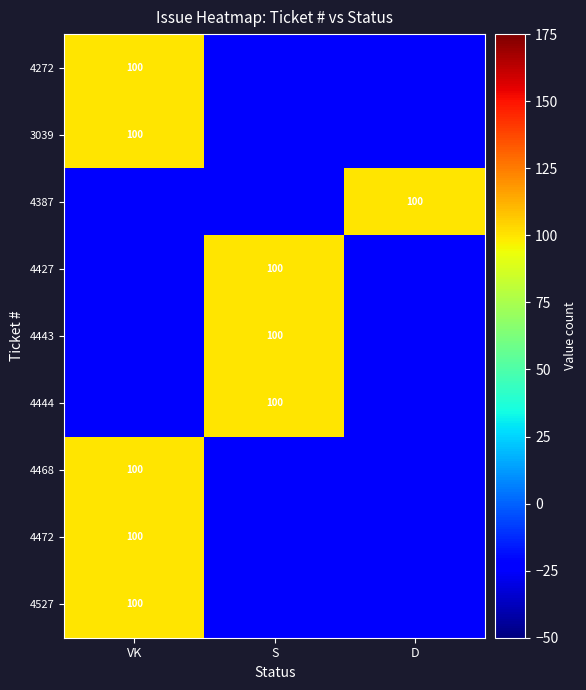

Is it true that 4427 equals 162 at S?

False